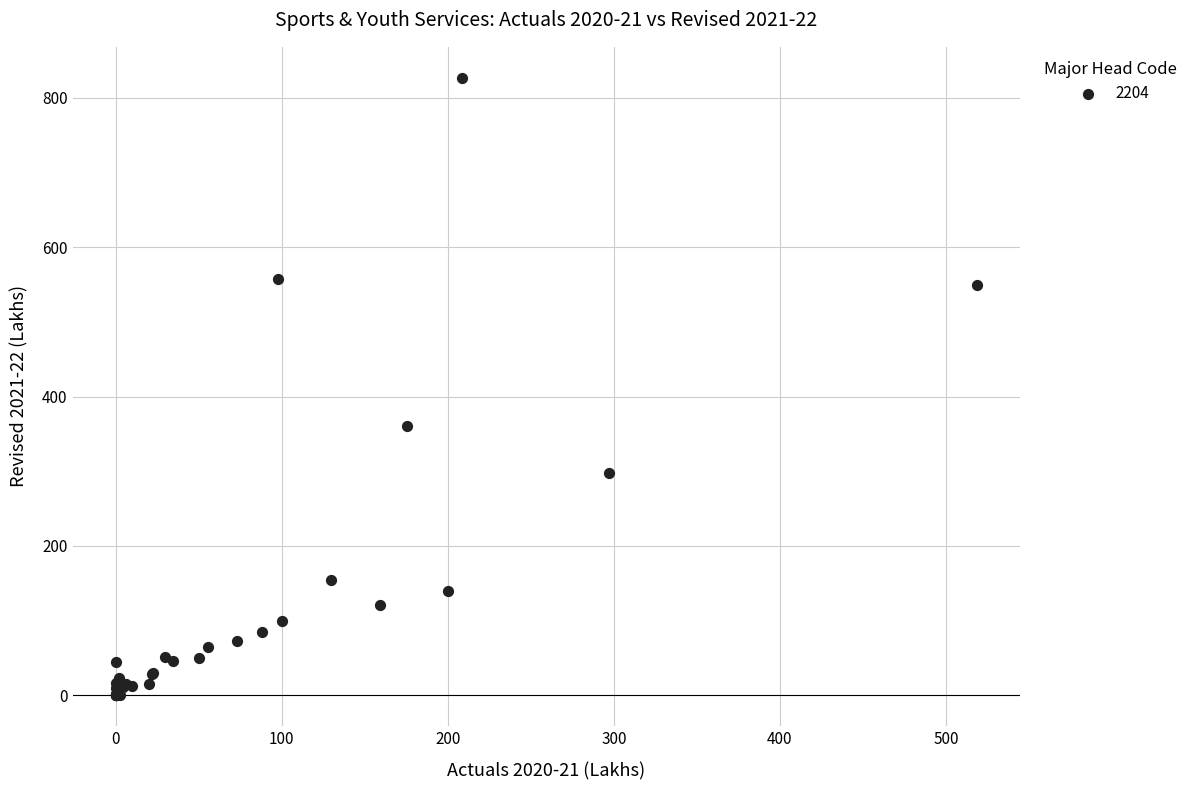

What Y value in the scatter plot is closest to 413?

360.0